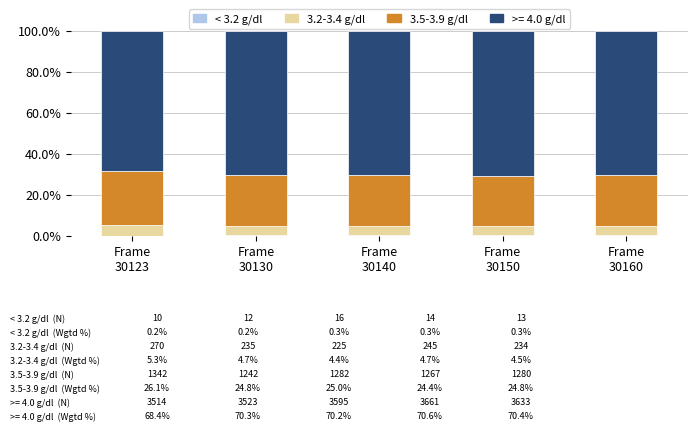

How many data points does each series have?

5